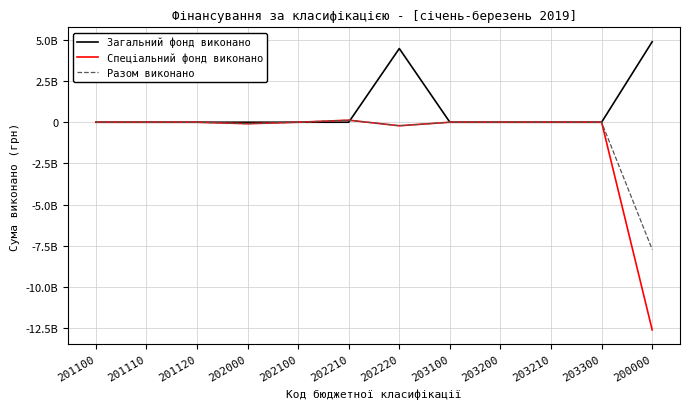

Is this an area chart (filled region under the line)?

No